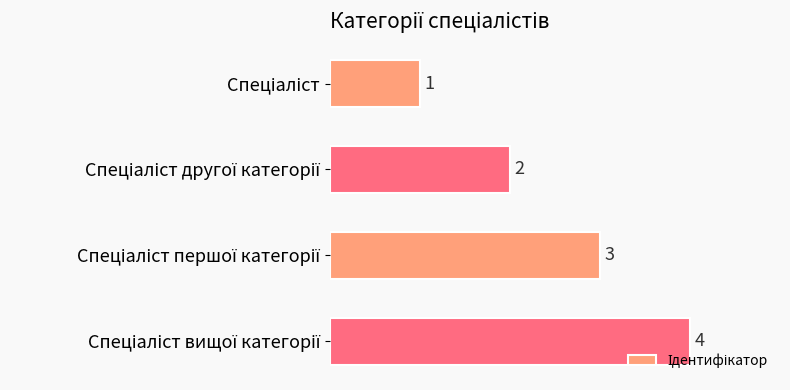

How many bars are there in total?

4